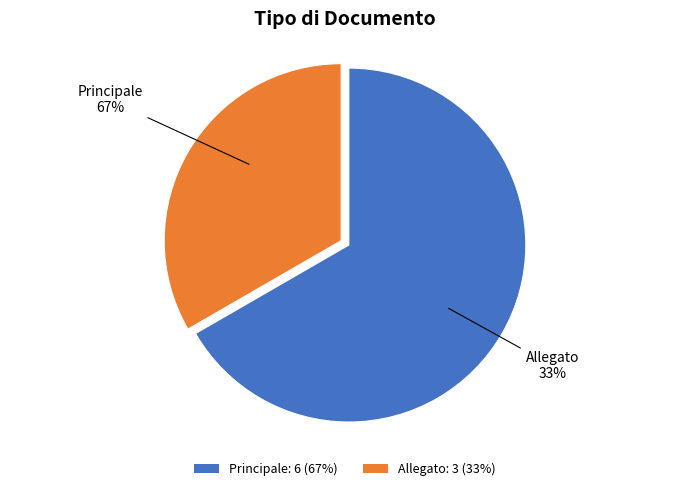

What percentage is the Allegato slice, to the nearest percent?

33%